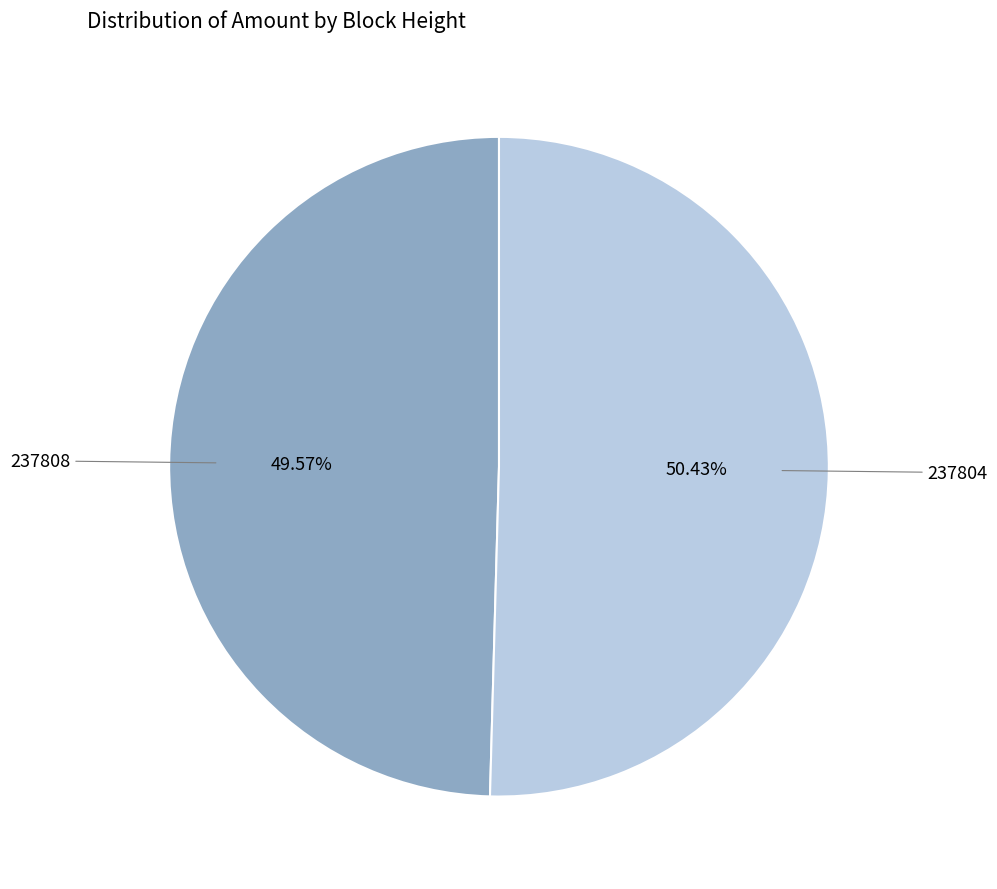

Is there a majority slice in this chart?

Yes